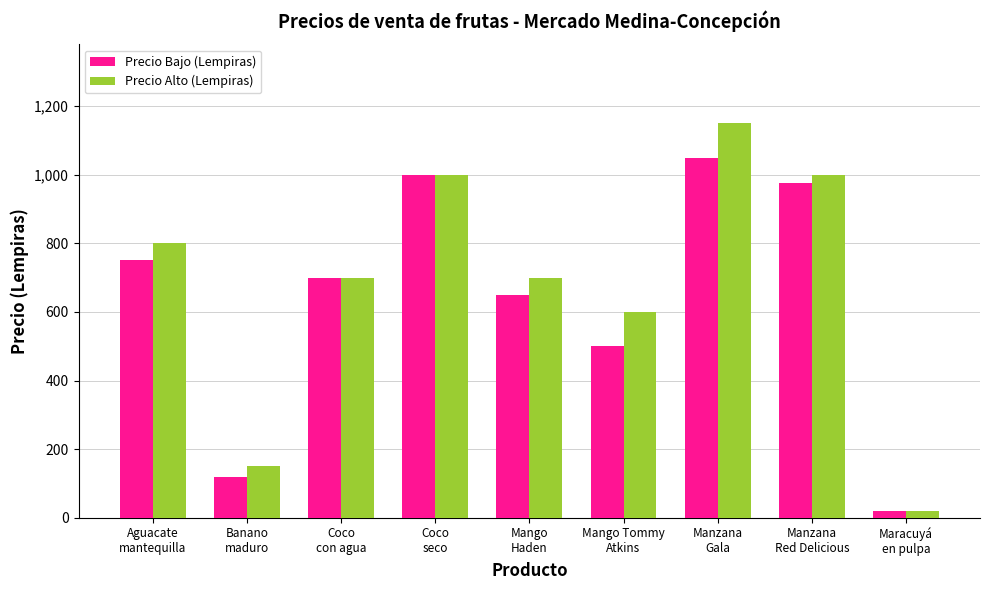

The value of Precio Alto (Lempiras) at Aguacate
mantequilla is 1253. True or false?

False